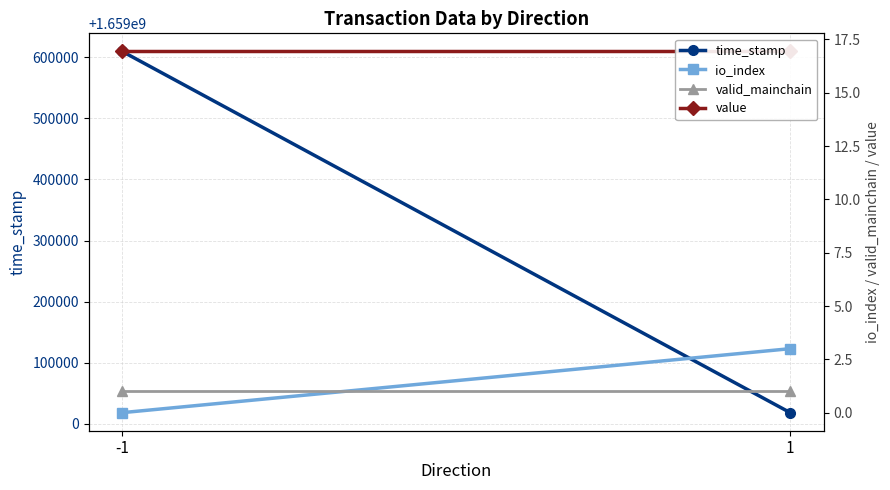

Read the value value at -1.

16.9